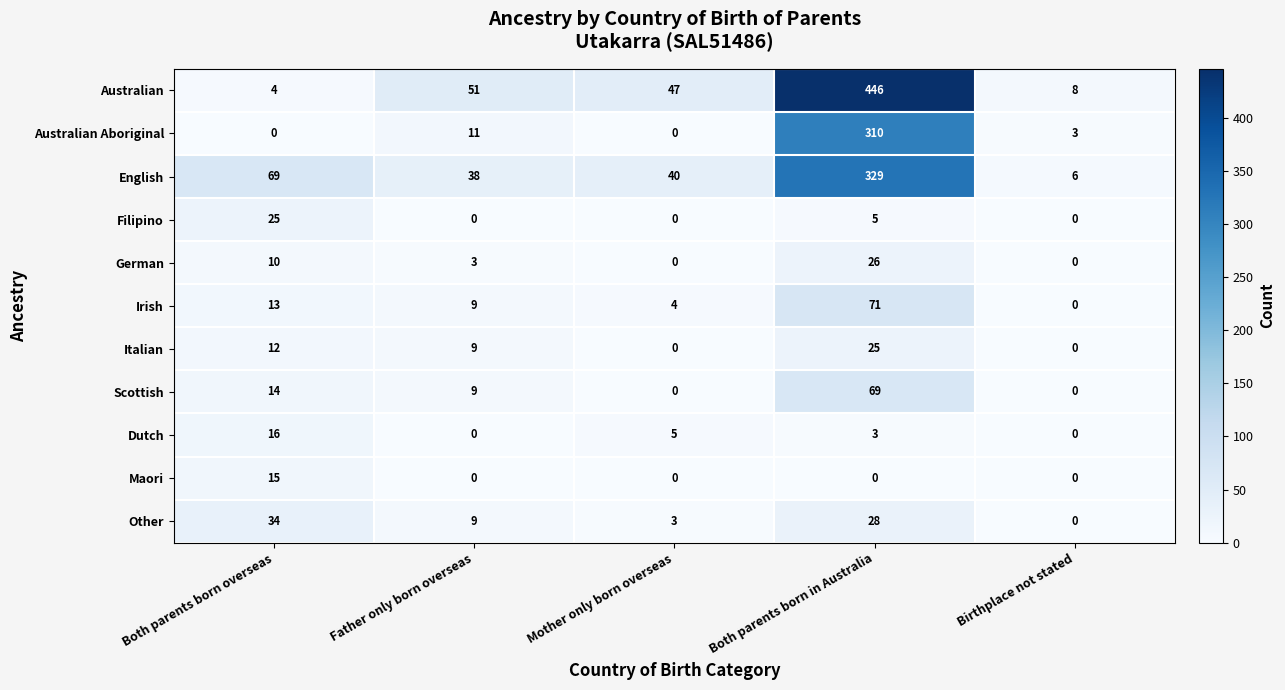

The Dutch series shows -11 at Birthplace not stated. True or false?

False